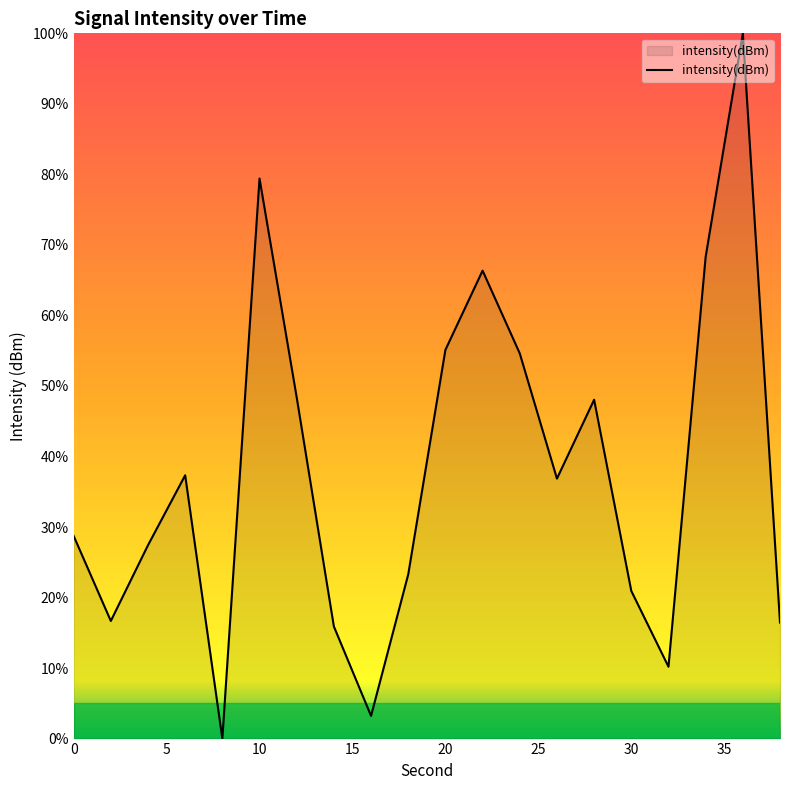

What is the difference between the maximum and second lowest values?

96.8